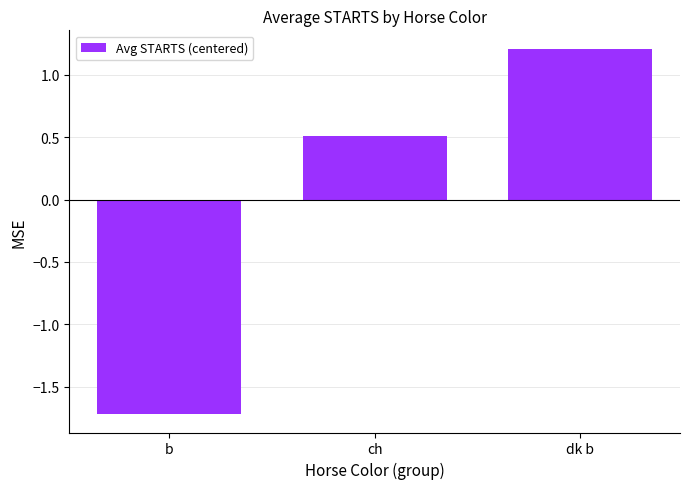

What is the value of the 1st bar from the left?

-1.7